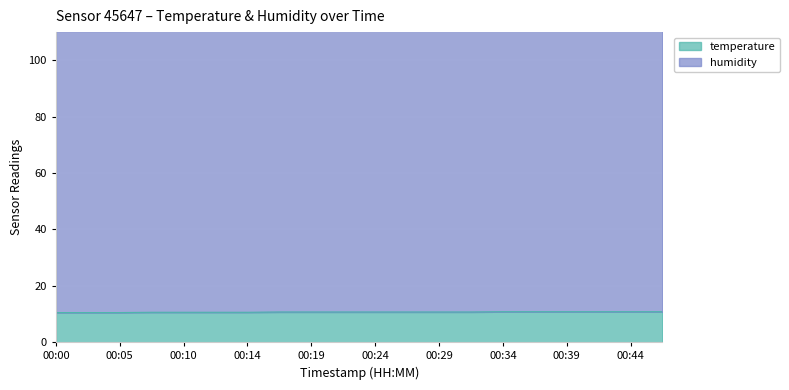

Rank the categories by value from lowest to highest.

00:00, 00:02, 00:05, 00:07, 00:10, 00:12, 00:14, 00:17, 00:19, 00:22, 00:24, 00:27, 00:29, 00:31, 00:34, 00:36, 00:39, 00:41, 00:44, 00:46